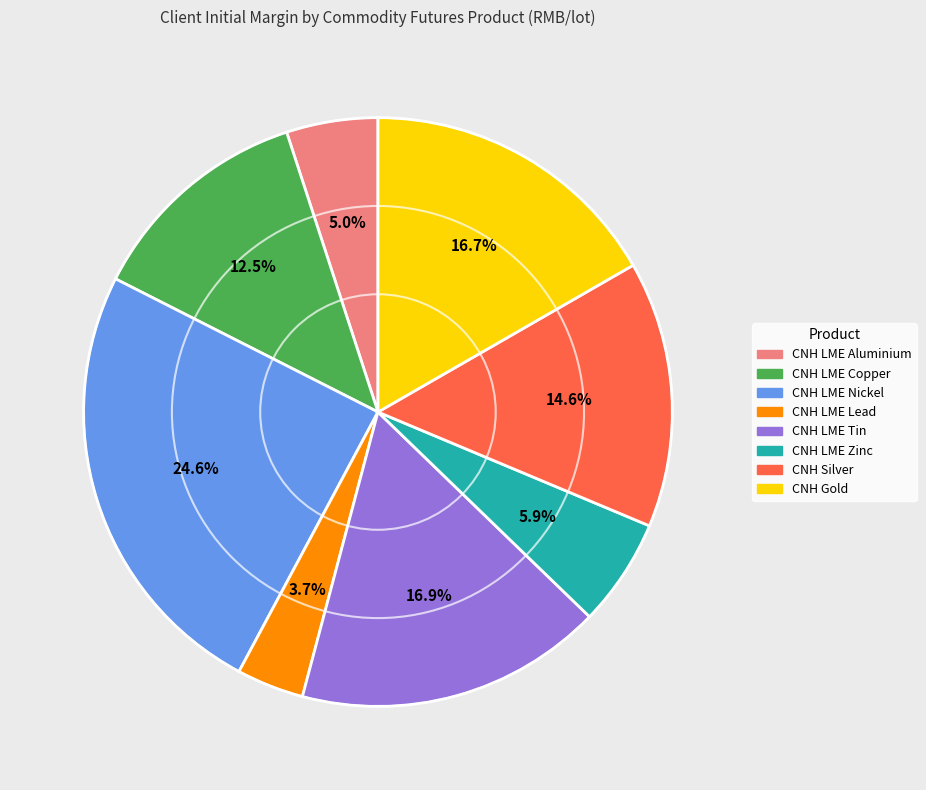

To the nearest percent, what is the difference between the largest and smallest slice percentages?

21%